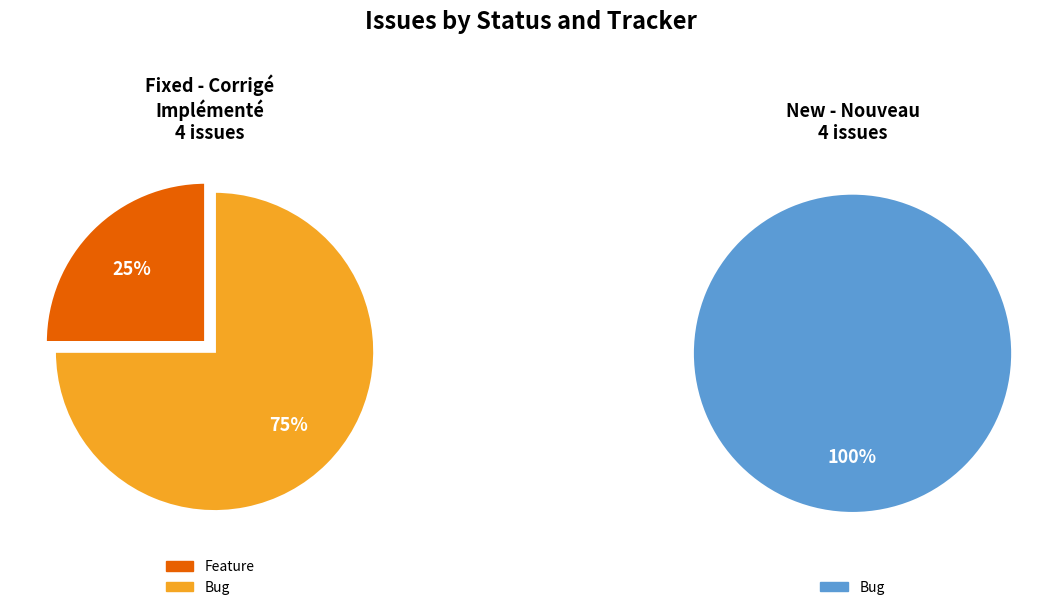

Does 2 represent more than half of the total?

No